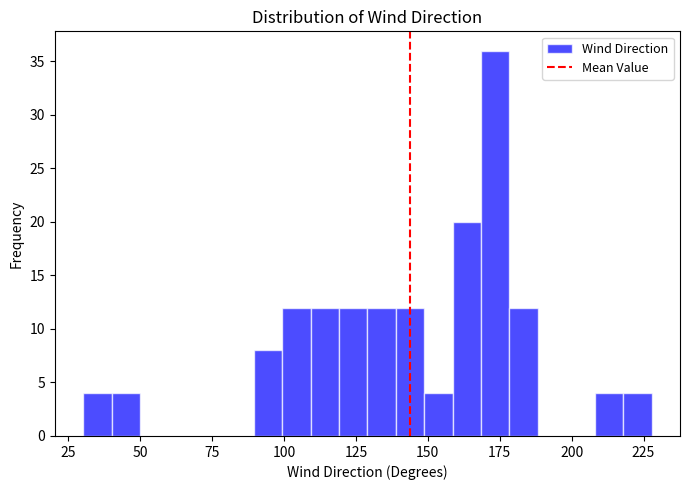

Around what value on the x-axis is the tallest bar? Give the approximate position of its centre, as read against the axis.

175